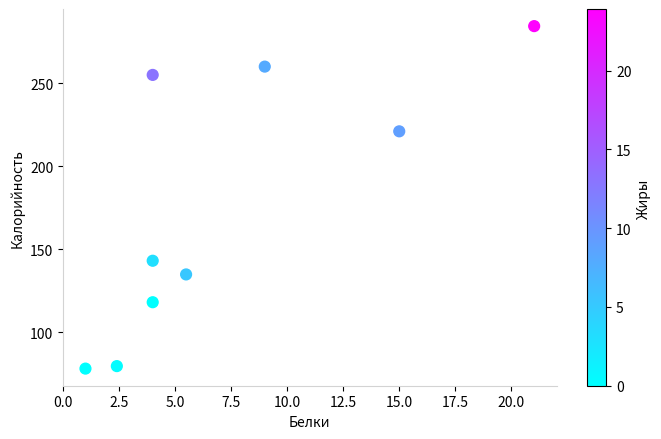

What is the average X value?

7.3